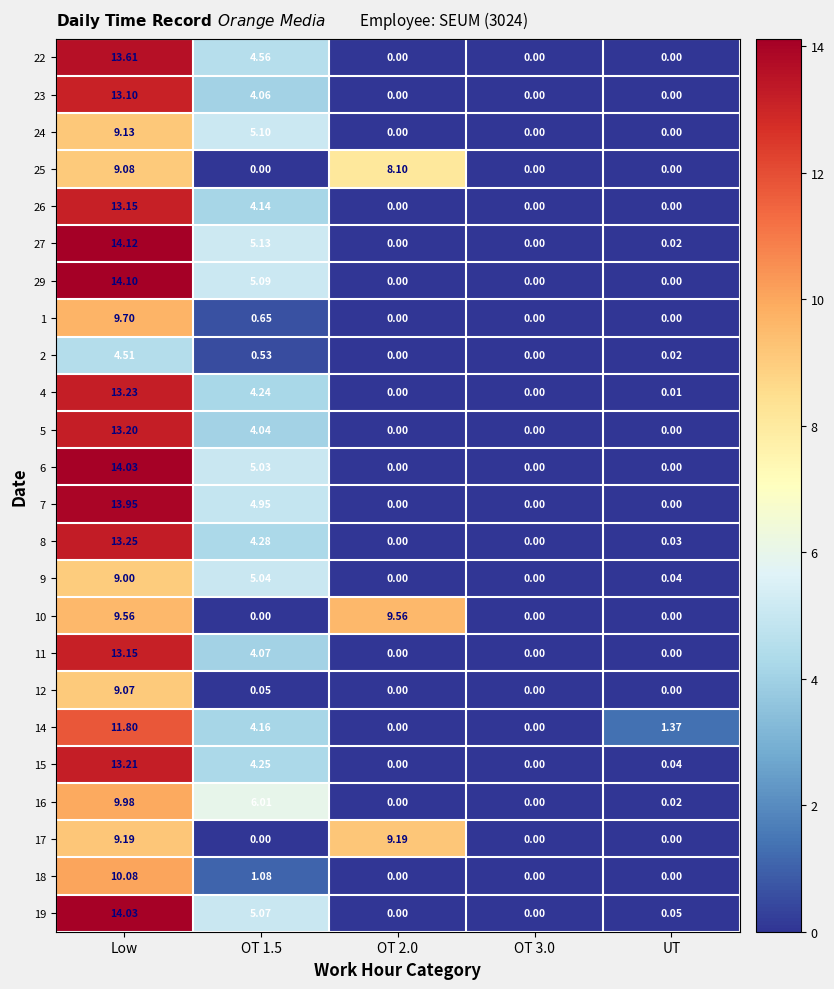

What is the greatest value displayed?

14.1